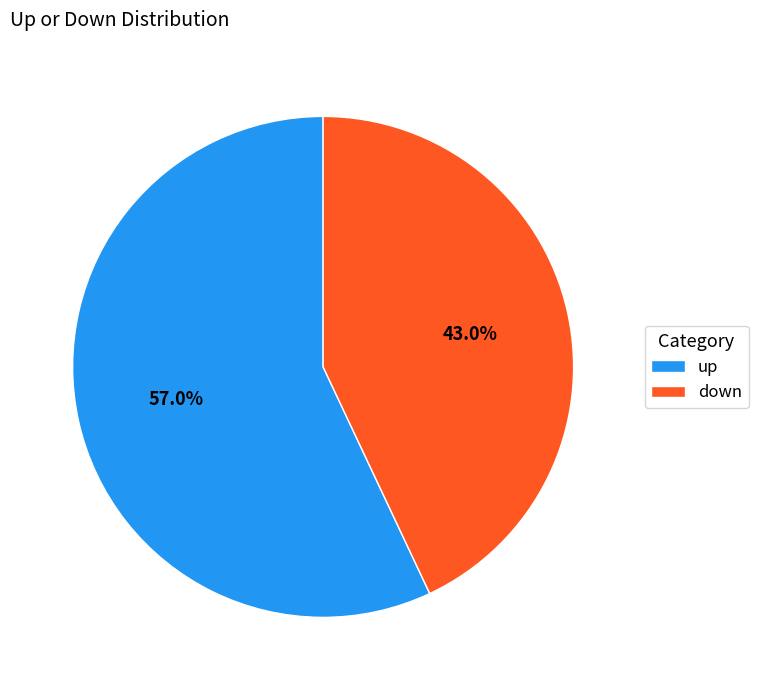

Count the number of slices in the pie.

2